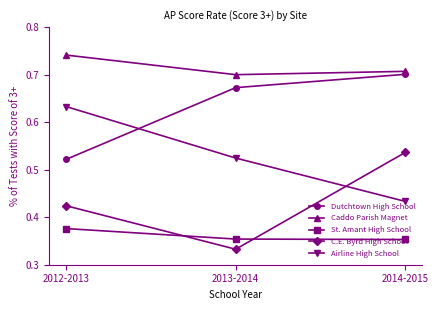

At how many categories does at least one series exceed 0?

3